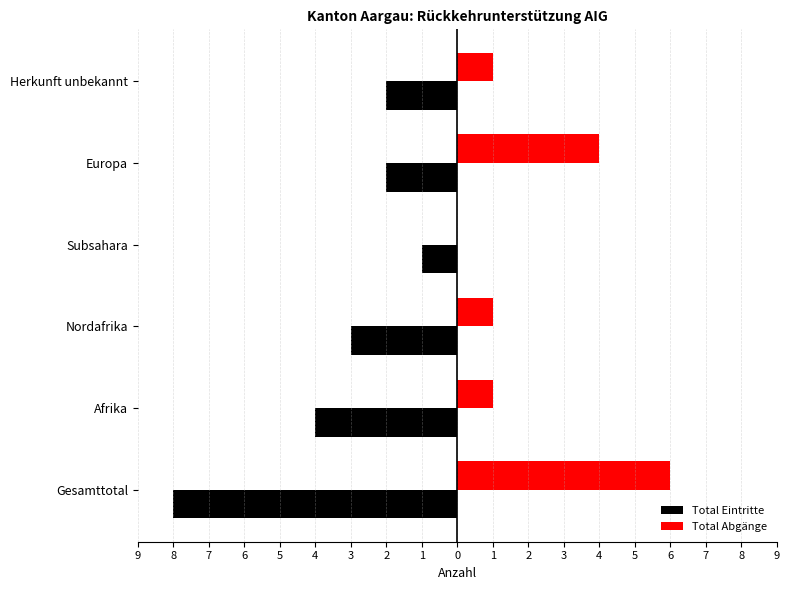

How many Total Abgänge values are between 1 and 4?

4